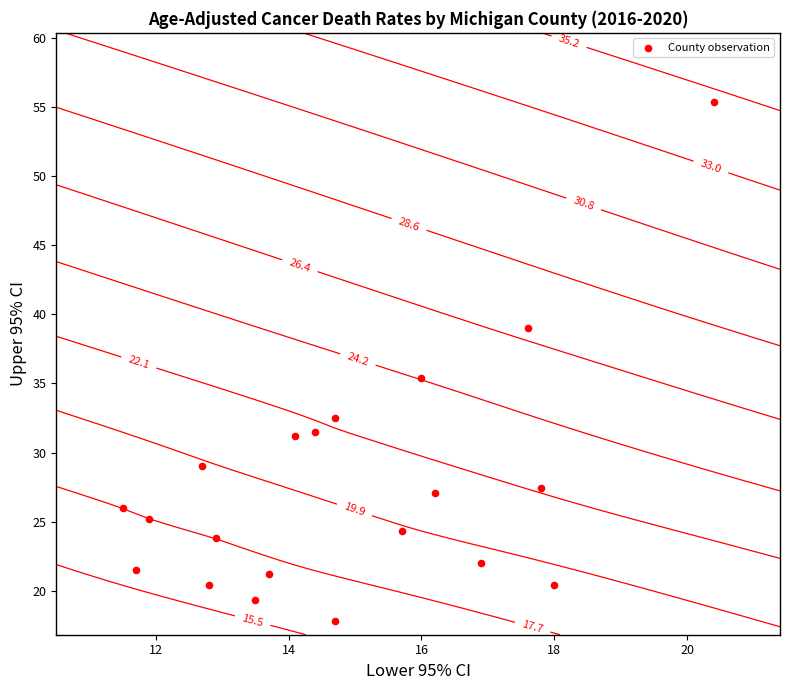

What is the greatest value displayed?

55.4